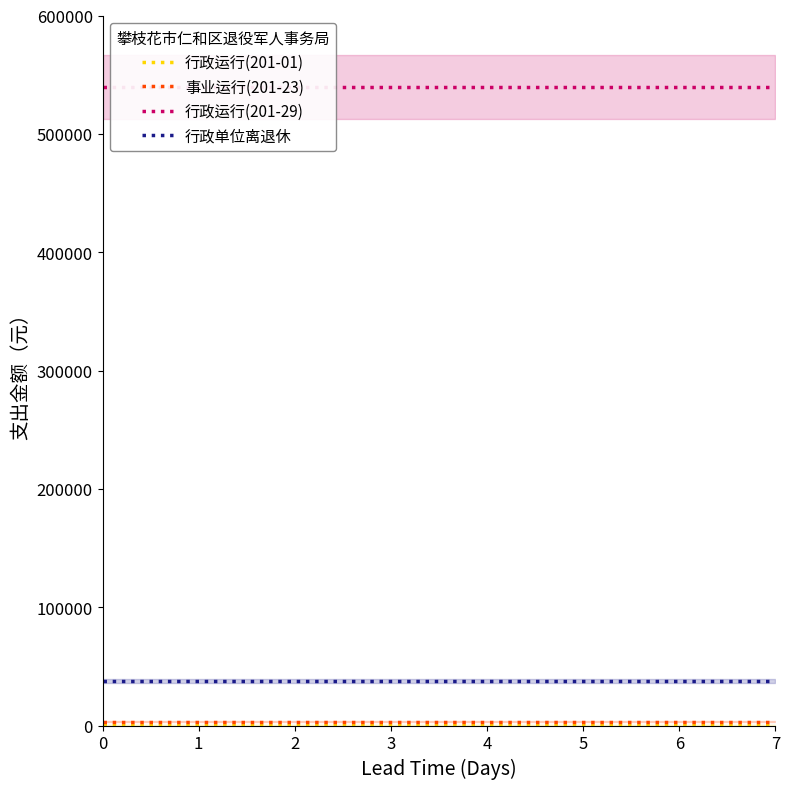

Reading right to left, transcribe all the data shown in this chart.

行政运行(201-01): 7=742.9	6=742.9	5=742.9	4=742.9	3=742.9	2=742.9	1=742.9	0=742.9
事业运行(201-23): 7=3300.0	6=3300.0	5=3300.0	4=3300.0	3=3300.0	2=3300.0	1=3300.0	0=3300.0
行政运行(201-29): 7=539756.3	6=539756.3	5=539756.3	4=539756.3	3=539756.3	2=539756.3	1=539756.3	0=539756.3
行政单位离退休: 7=37797.0	6=37797.0	5=37797.0	4=37797.0	3=37797.0	2=37797.0	1=37797.0	0=37797.0